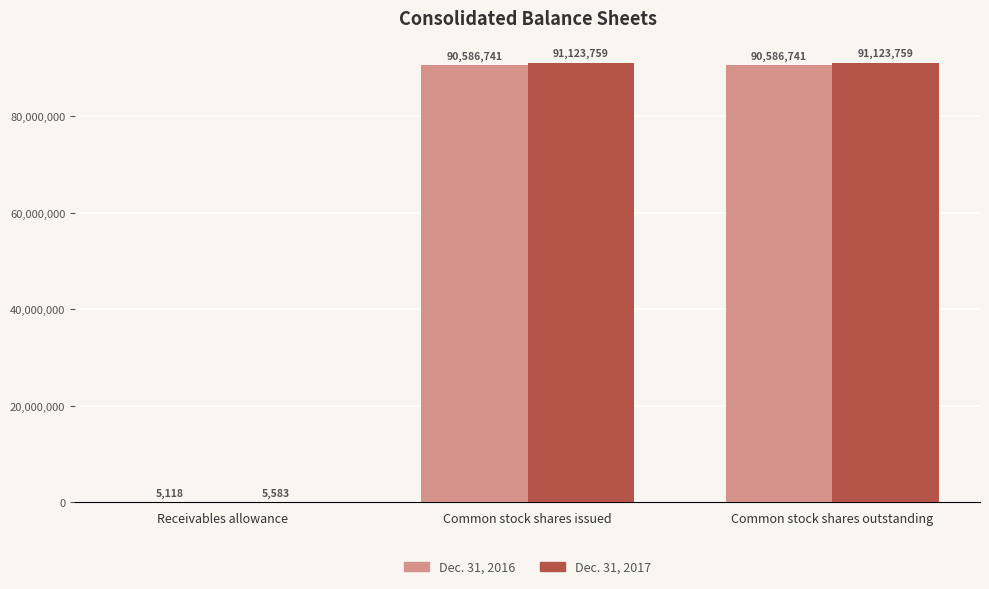

What is the sum of all Dec. 31, 2016 values?

181178600